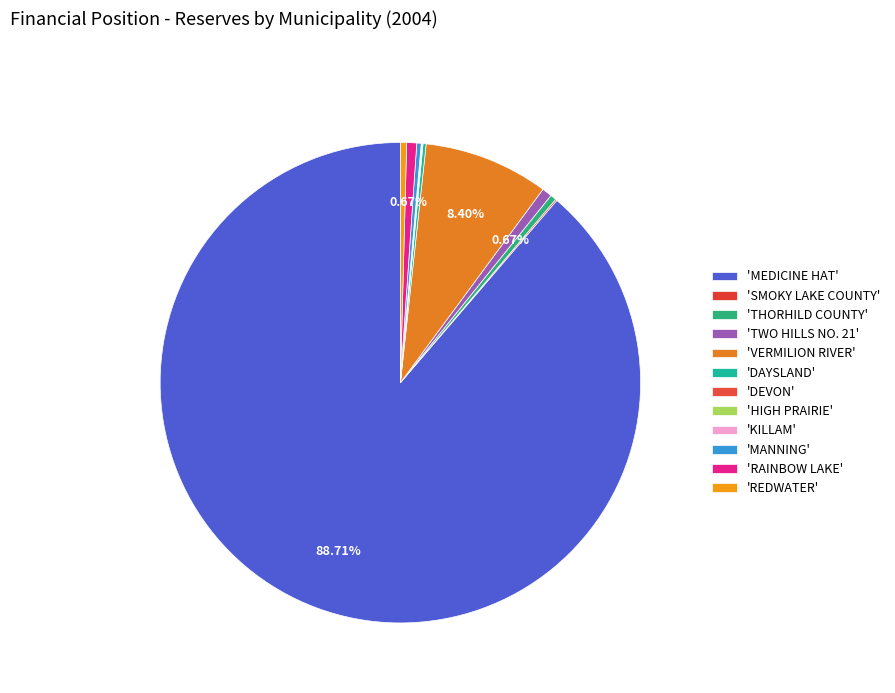

Count the number of slices in the pie.

12